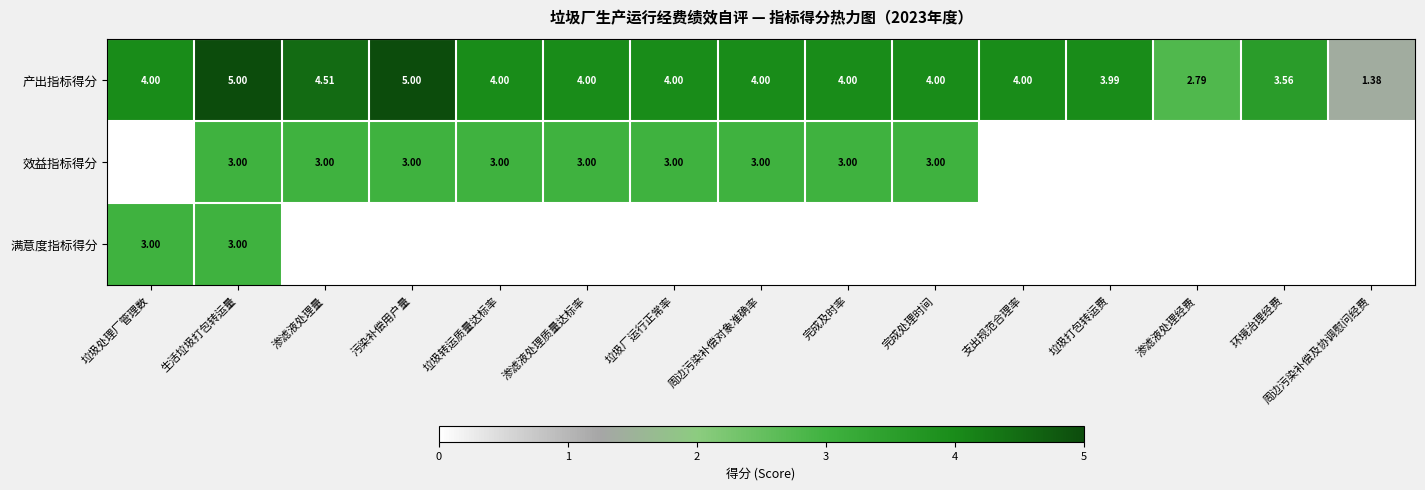

Is it true that 效益指标得分 equals 0.0 at 周边污染补偿及协调慰问经费?

True